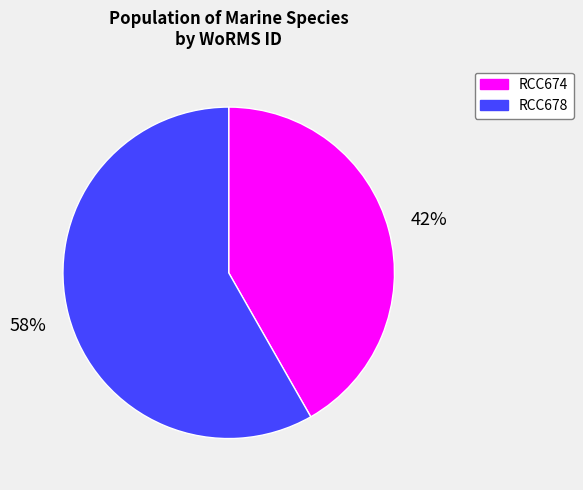

Count the number of slices in the pie.

2